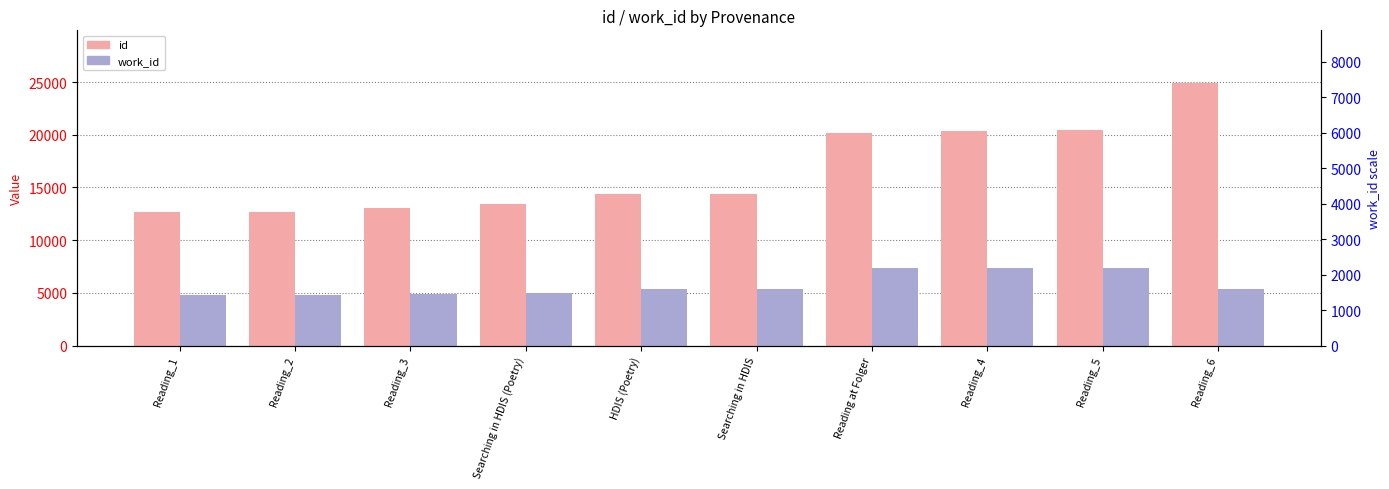

How many bars are there in each group?

2